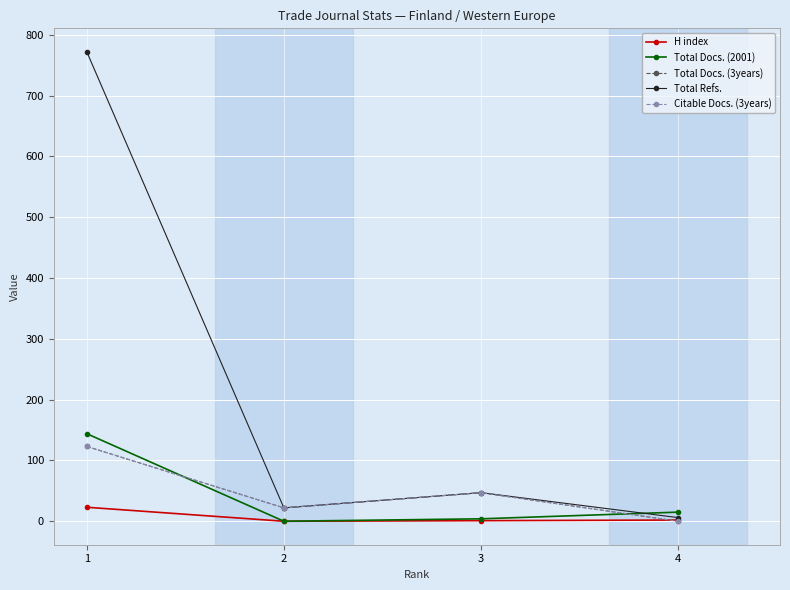

True or false: H index and Citable Docs. (3years) cross at least once.

True